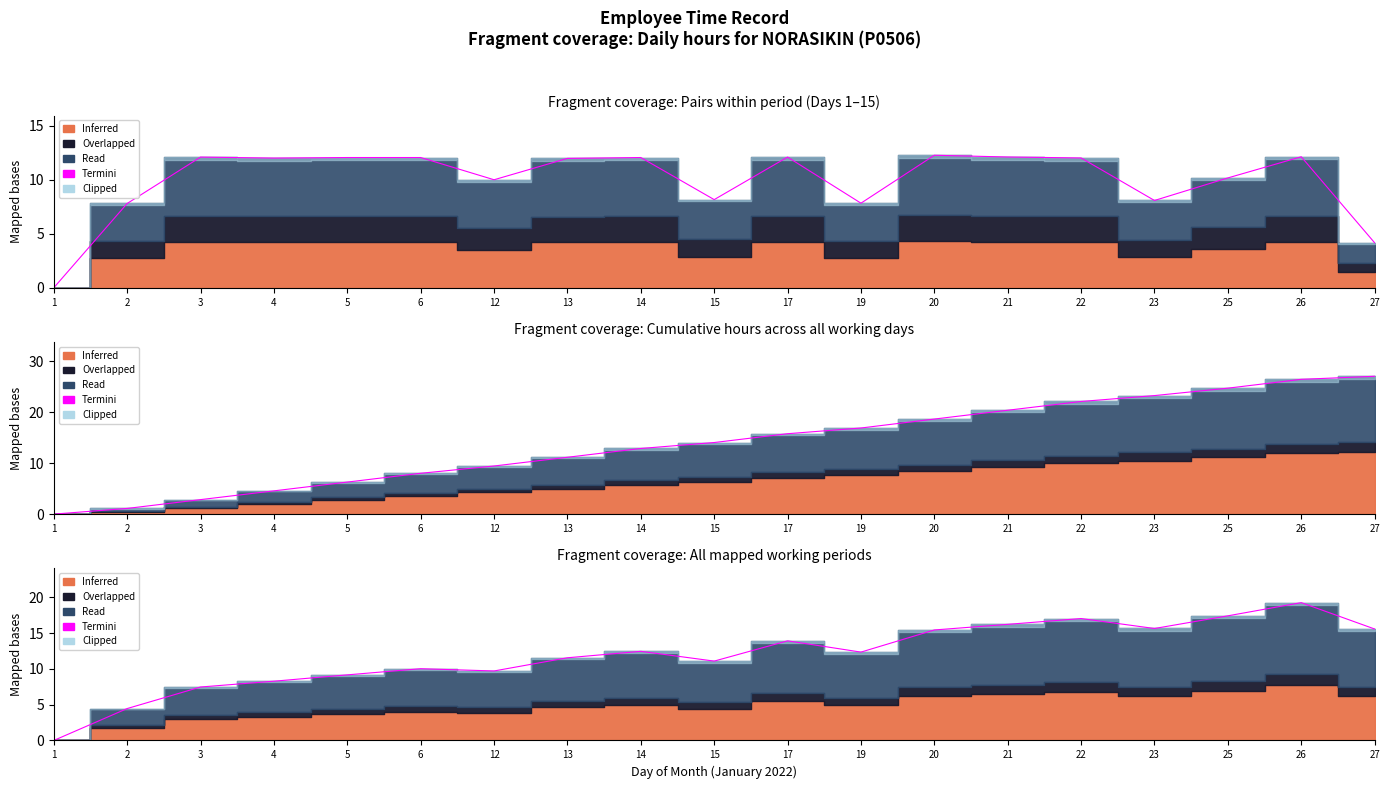

Where is the data nearest to the value 9?

5